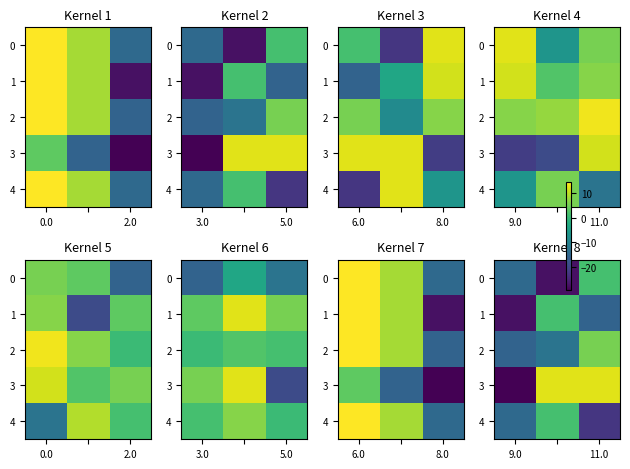

What is the total value across all series at 9.0?

-102.2